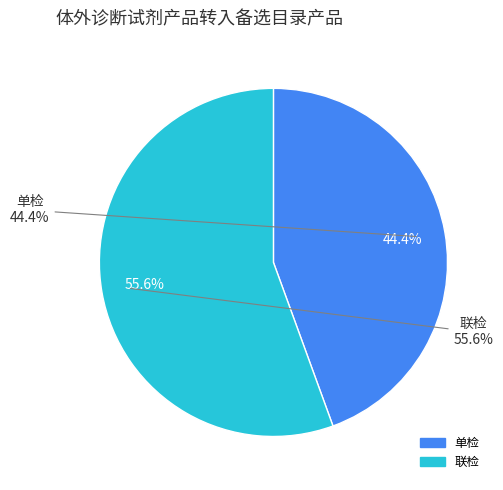

Count the number of slices in the pie.

2